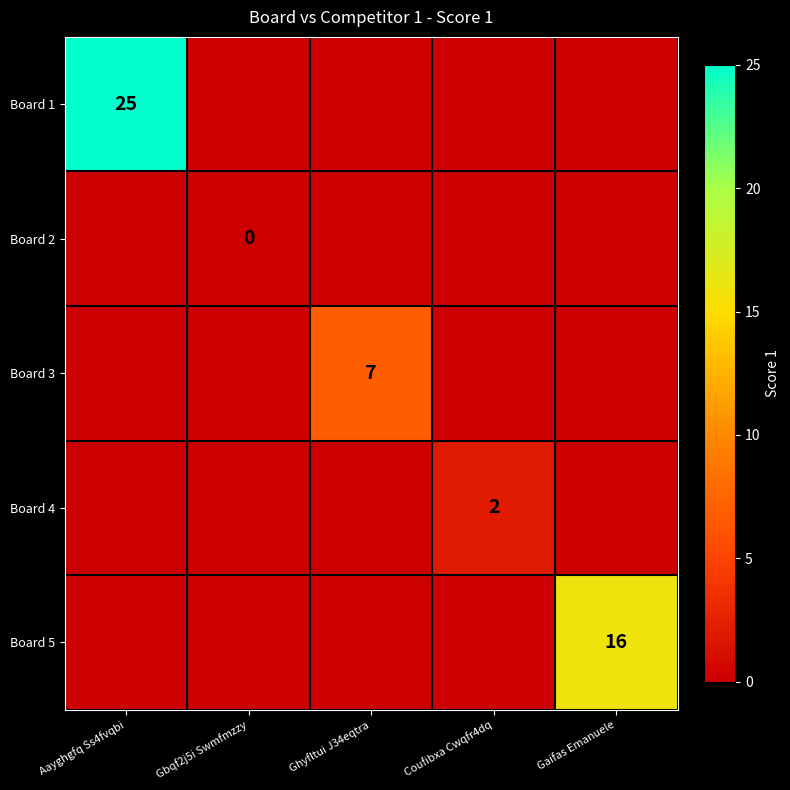

True or false: Board 4 has a value of 2 at Coufibxa Cwqfr4dq.

True